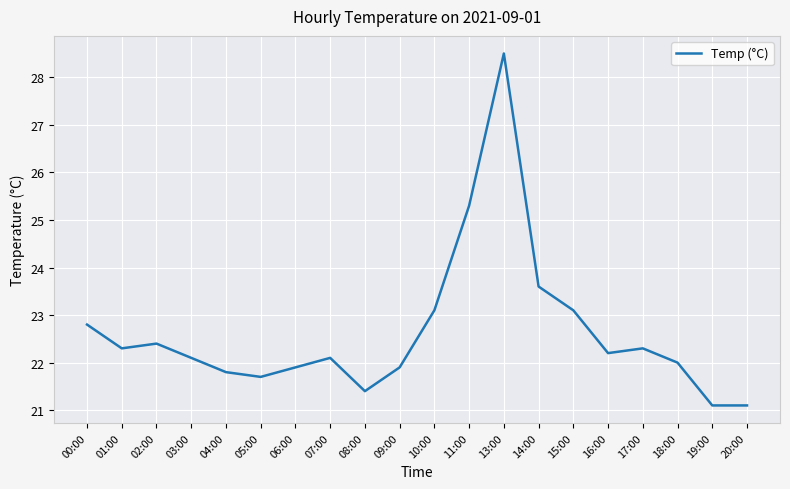

What position from the right is 19:00?

2